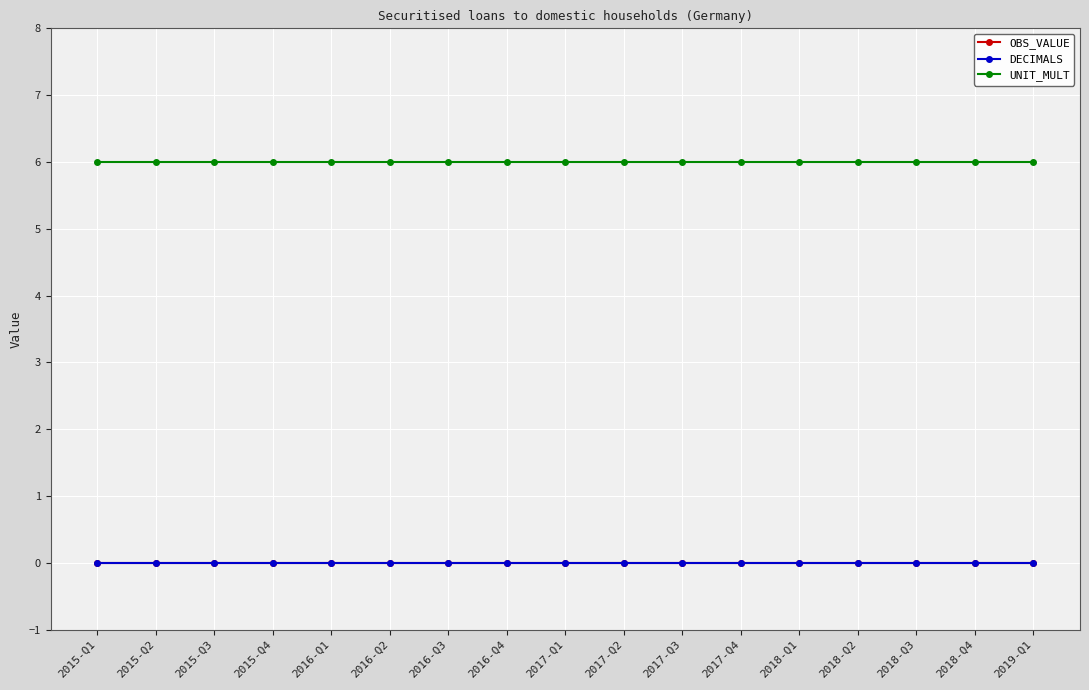

Is this an area chart (filled region under the line)?

No